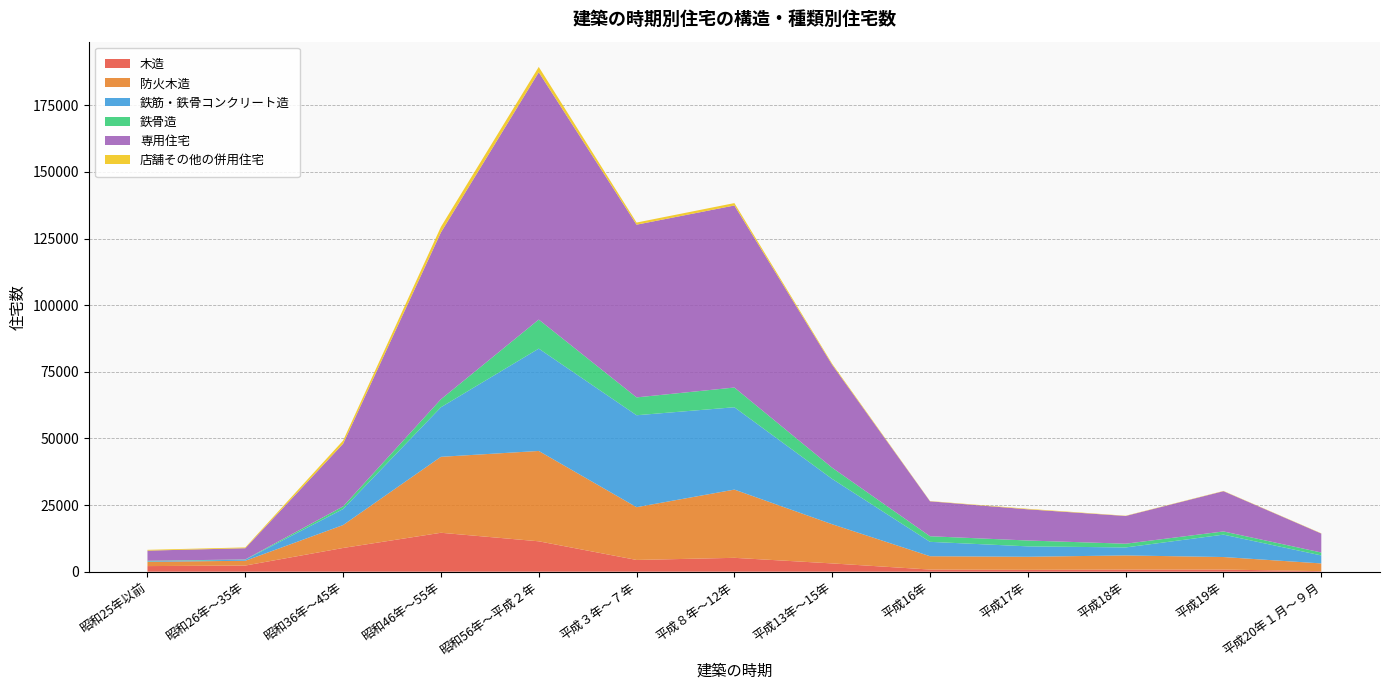

Reading left to right, what are all the values shown in this chart?

木造: 昭和25年以前=2100	昭和26年～35年=2300	昭和36年～45年=8900	昭和46年～55年=14600	昭和56年～平成２年=11400	平成３年～７年=4400	平成８年～12年=5200	平成13年～15年=3100	平成16年=800	平成17年=700	平成18年=800	平成19年=800	平成20年１月～９月=200
防火木造: 昭和25年以前=1600	昭和26年～35年=1800	昭和36年～45年=8600	昭和46年～55年=28500	昭和56年～平成２年=33900	平成３年～７年=19800	平成８年～12年=25600	平成13年～15年=14700	平成16年=5000	平成17年=4900	平成18年=5300	平成19年=4700	平成20年１月～９月=2900
鉄筋・鉄骨コンクリート造: 昭和25年以前=200	昭和26年～35年=400	昭和36年～45年=6000	昭和46年～55年=18600	昭和56年～平成２年=38400	平成３年～７年=34500	平成８年～12年=30900	平成13年～15年=17000	平成16年=5400	平成17年=3900	平成18年=3000	平成19年=8400	平成20年１月～９月=3000
鉄骨造: 昭和25年以前=200	昭和26年～35年=100	昭和36年～45年=1000	昭和46年～55年=3000	昭和56年～平成２年=10900	平成３年～７年=6700	平成８年～12年=7400	平成13年～15年=4200	平成16年=2100	平成17年=2200	平成18年=1400	平成19年=1200	平成20年１月～９月=1100
専用住宅: 昭和25年以前=3800	昭和26年～35年=4200	昭和36年～45年=23500	昭和46年～55年=62600	昭和56年～平成２年=92800	平成３年～７年=64800	平成８年～12年=68300	平成13年～15年=38600	平成16年=13100	平成17年=11700	平成18年=10400	平成19年=15100	平成20年１月～９月=7100
店舗その他の併用住宅: 昭和25年以前=300	昭和26年～35年=300	昭和36年～45年=1200	昭和46年～55年=2100	昭和56年～平成２年=2000	平成３年～７年=800	平成８年～12年=900	平成13年～15年=400	平成16年=100	平成17年=200	平成18年=100	平成19年=100	平成20年１月～９月=100